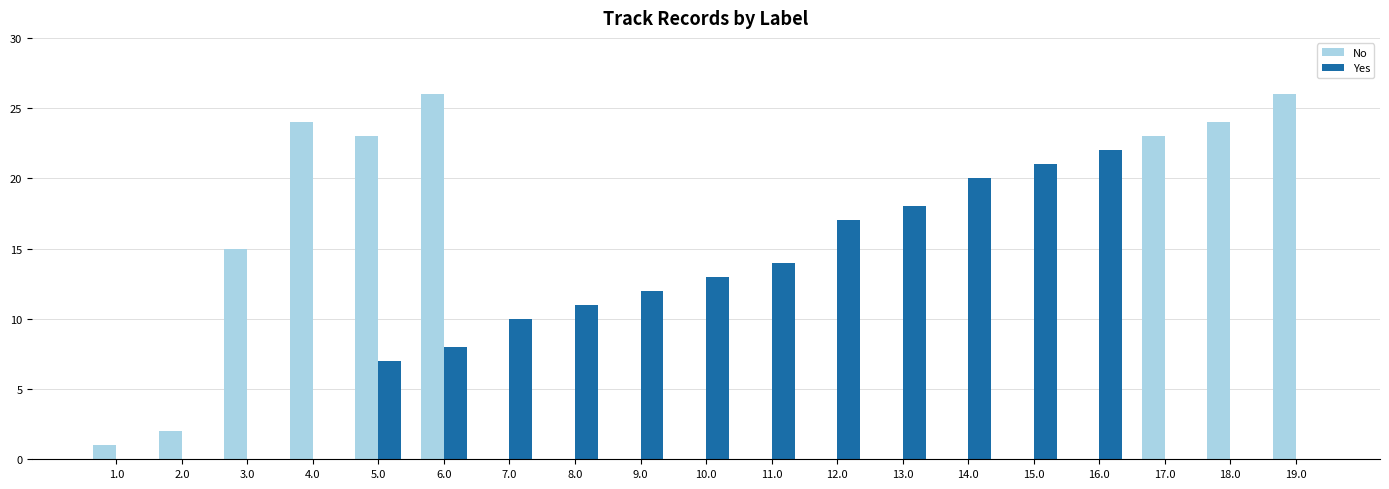

Between 16.0 and 19.0, which series saw the biggest shift?

No